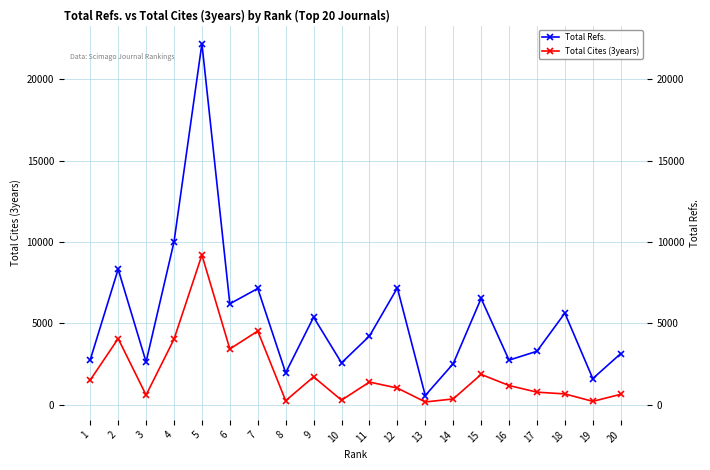

What are all the series names shown in the legend?

Total Refs., Total Cites (3years)